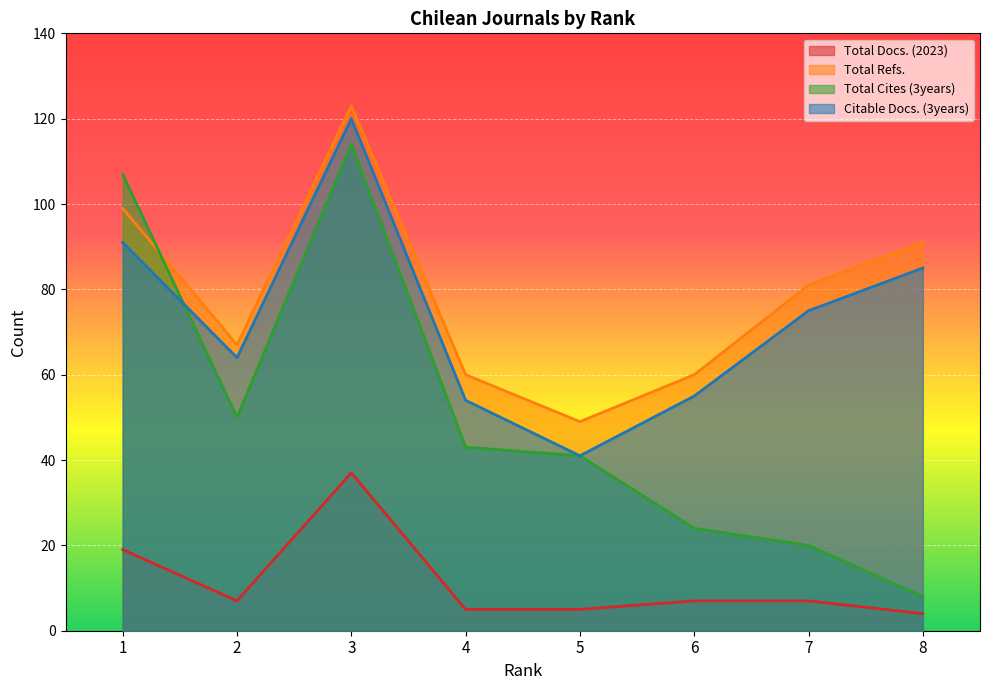

Is it true that Total Cites (3years) equals 50 at 2?

True